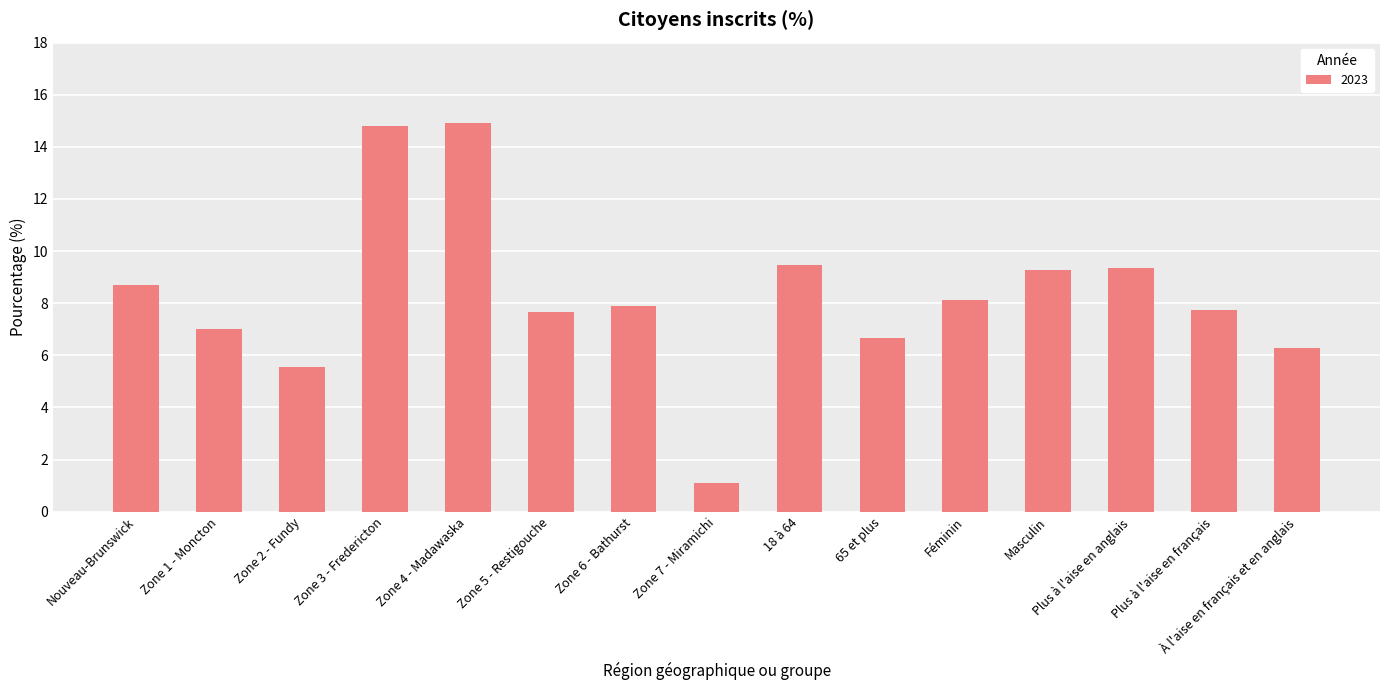

What is the change in value from Zone 5 - Restigouche to Zone 6 - Bathurst?

+0.2